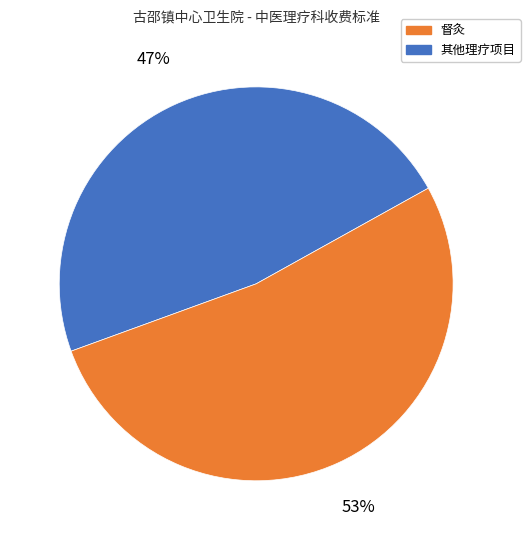

Is there any slice that represents more than half of the pie?

Yes